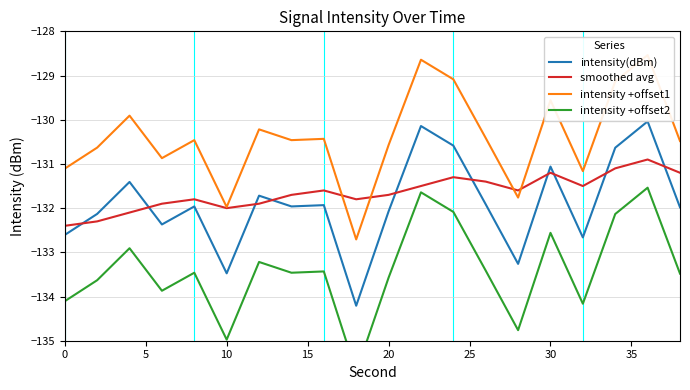

How many times do smoothed avg and intensity(dBm) cross each other?

10